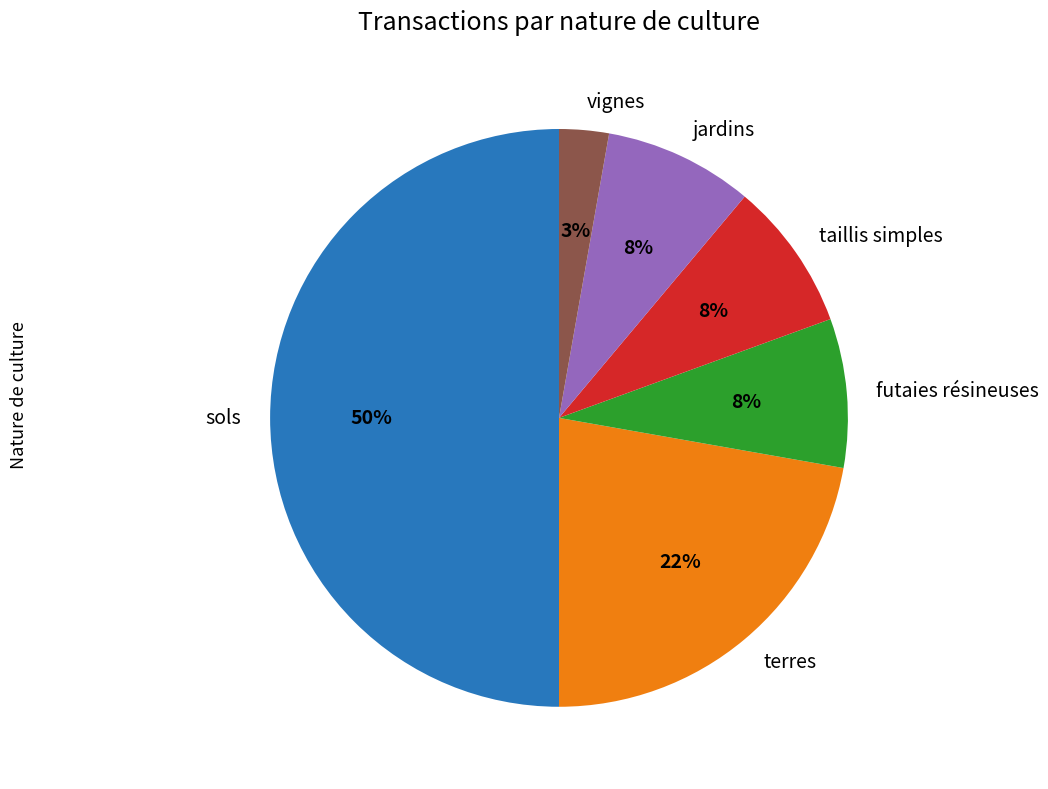

Count the number of slices in the pie.

6